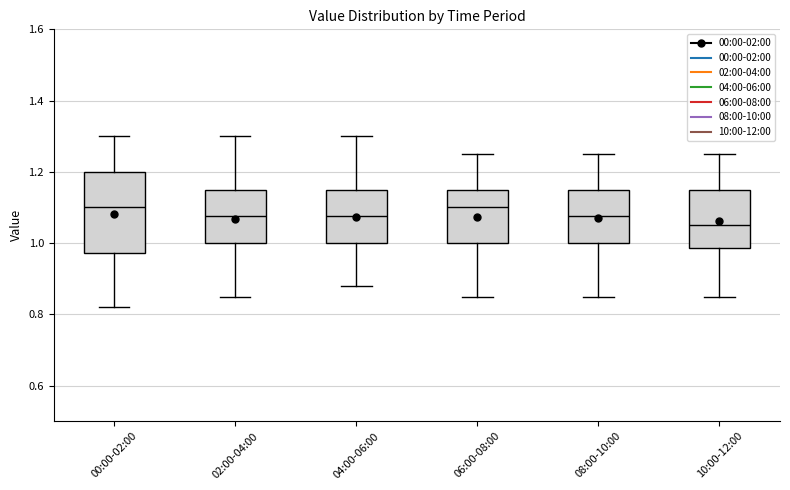

Reading left to right, read every box against the y-axis: the position of its median line, the range the box covers, and the ends of its whiskers. The values are not printed on the chart, so give them approximately, as read against the axis.

00:00-02:00: median 1.10, box 0.98 to 1.20, whiskers 0.82 to 1.30
02:00-04:00: median 1.08, box 1.00 to 1.16, whiskers 0.86 to 1.30
04:00-06:00: median 1.08, box 1.00 to 1.16, whiskers 0.88 to 1.30
06:00-08:00: median 1.10, box 1.00 to 1.16, whiskers 0.86 to 1.26
08:00-10:00: median 1.08, box 1.00 to 1.16, whiskers 0.86 to 1.26
10:00-12:00: median 1.06, box 0.98 to 1.16, whiskers 0.86 to 1.26